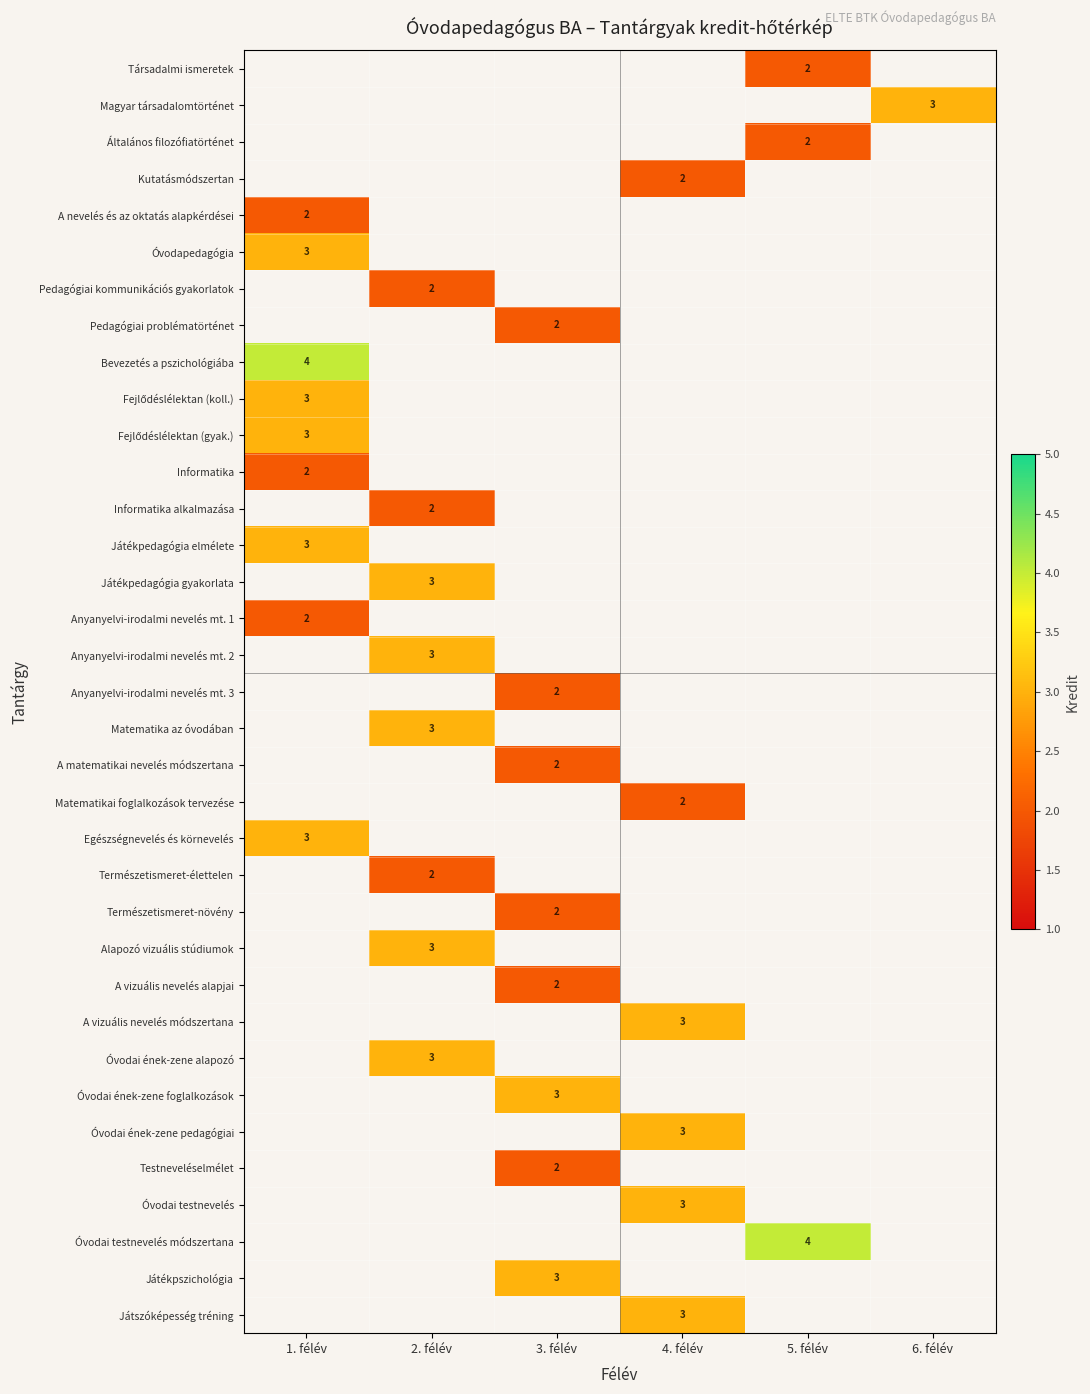

True or false: Bevezetés a pszichológiába has a value of 4 at 1. félév.

True